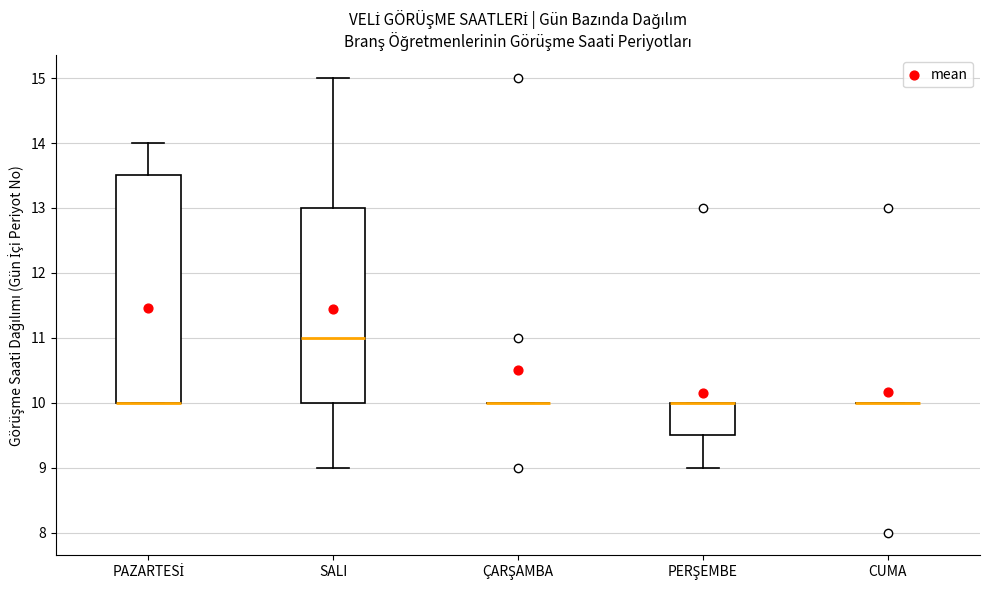

Reading left to right, read every box against the y-axis: the position of its median line, the range the box covers, and the ends of its whiskers. The values are not printed on the chart, so give them approximately, as read against the axis.

PAZARTESİ: median 10.0 (drawn on the box's lower edge), box 10.0 to 13.5, whiskers 10.0 to 14.0
SALI: median 11.0, box 10.0 to 13.0, whiskers 9.0 to 15.0
ÇARŞAMBA: box collapsed to a line at 10.0, whiskers 10.0 to 10.0
PERŞEMBE: median 10.0 (drawn on the box's upper edge), box 9.5 to 10.0, whiskers 9.0 to 10.0
CUMA: box collapsed to a line at 10.0, whiskers 10.0 to 10.0